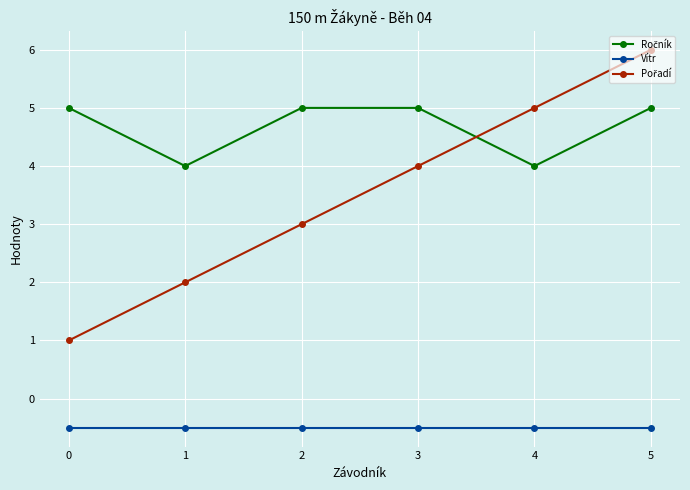

What is the maximum value for Vítr?

-0.5